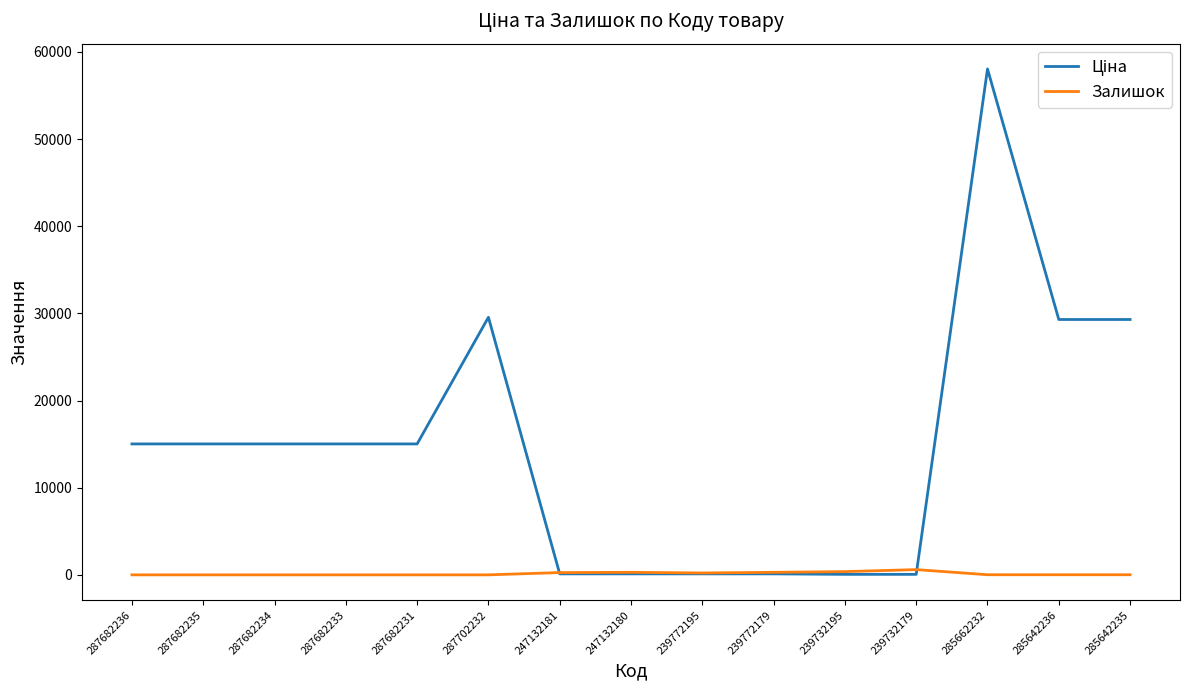

The Залишок series shows 0.0 at 287682234. True or false?

True